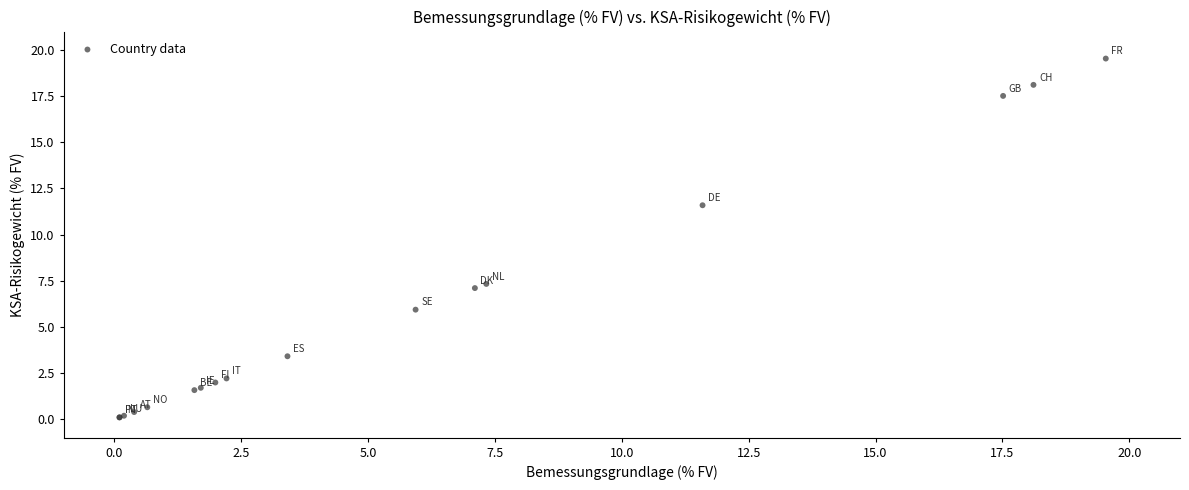

What Y value in the scatter plot is closest to 9?

7.3